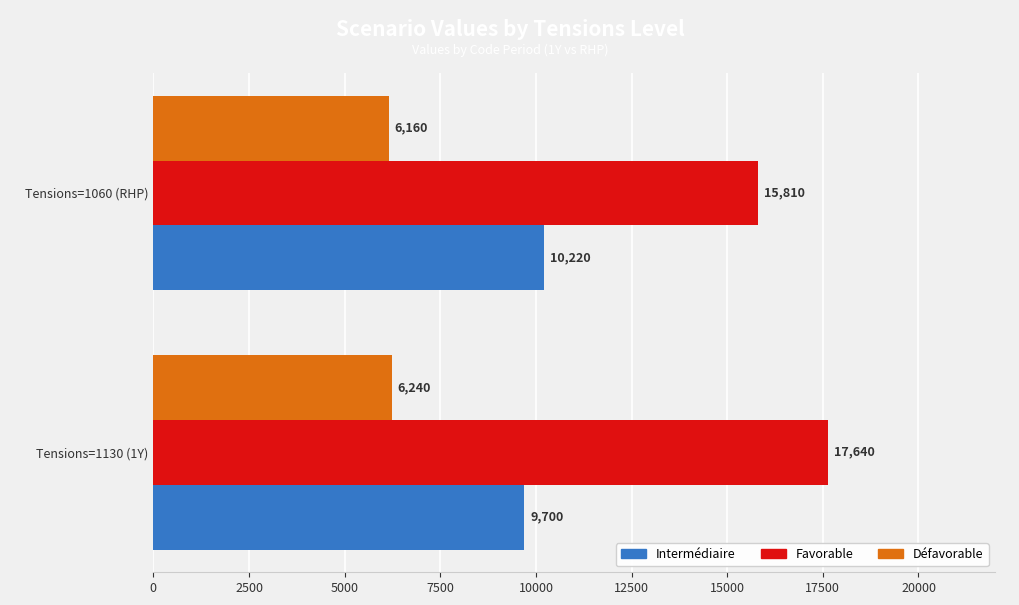

Which series has the largest range (max minus min)?

Favorable